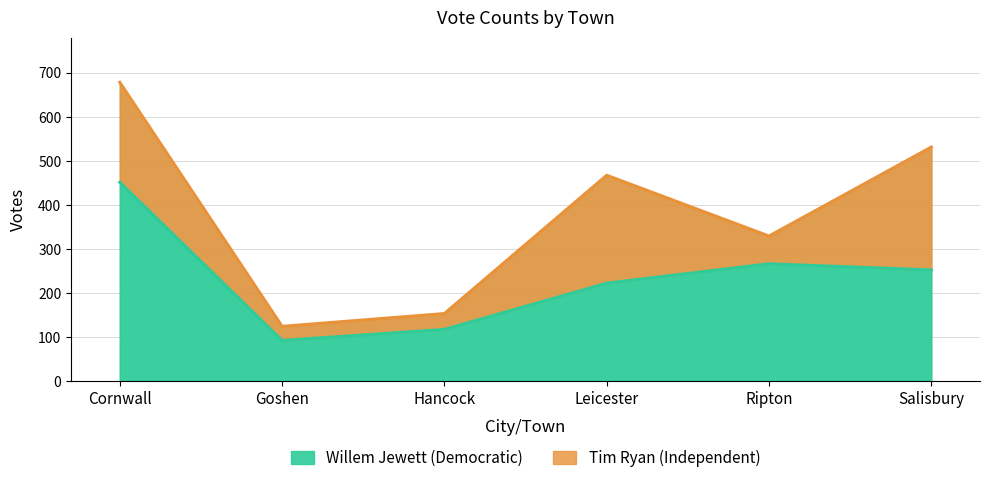

What is the label of the 1st point from the left?

Cornwall